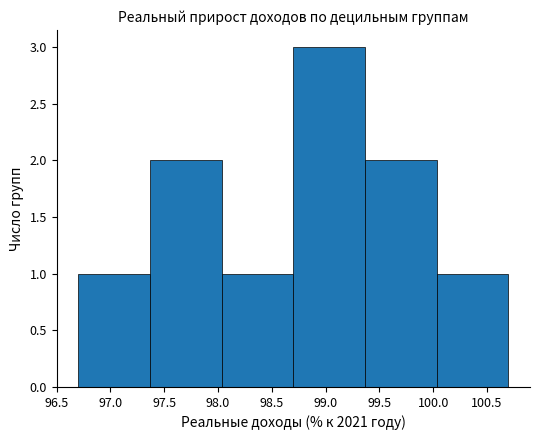

What is the height of the bar covering 98.05 to 98.70 on the x-axis? Neither the bar edges nor the heights are printed on the chart, so give them approximately, as read against the axes.

1